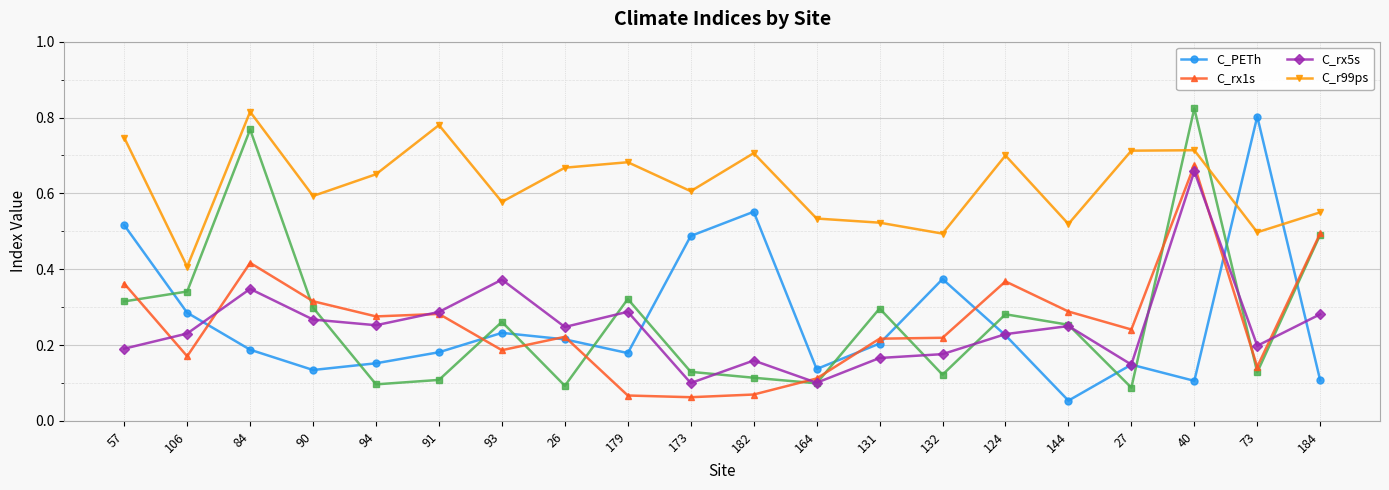

True or false: C_r99ps has more than 1 interior local peaks.

True